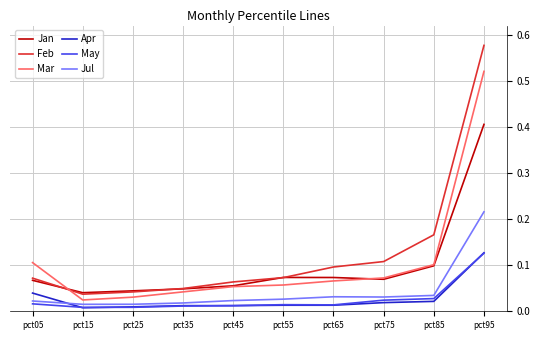

True or false: Mar and May cross at least once.

False